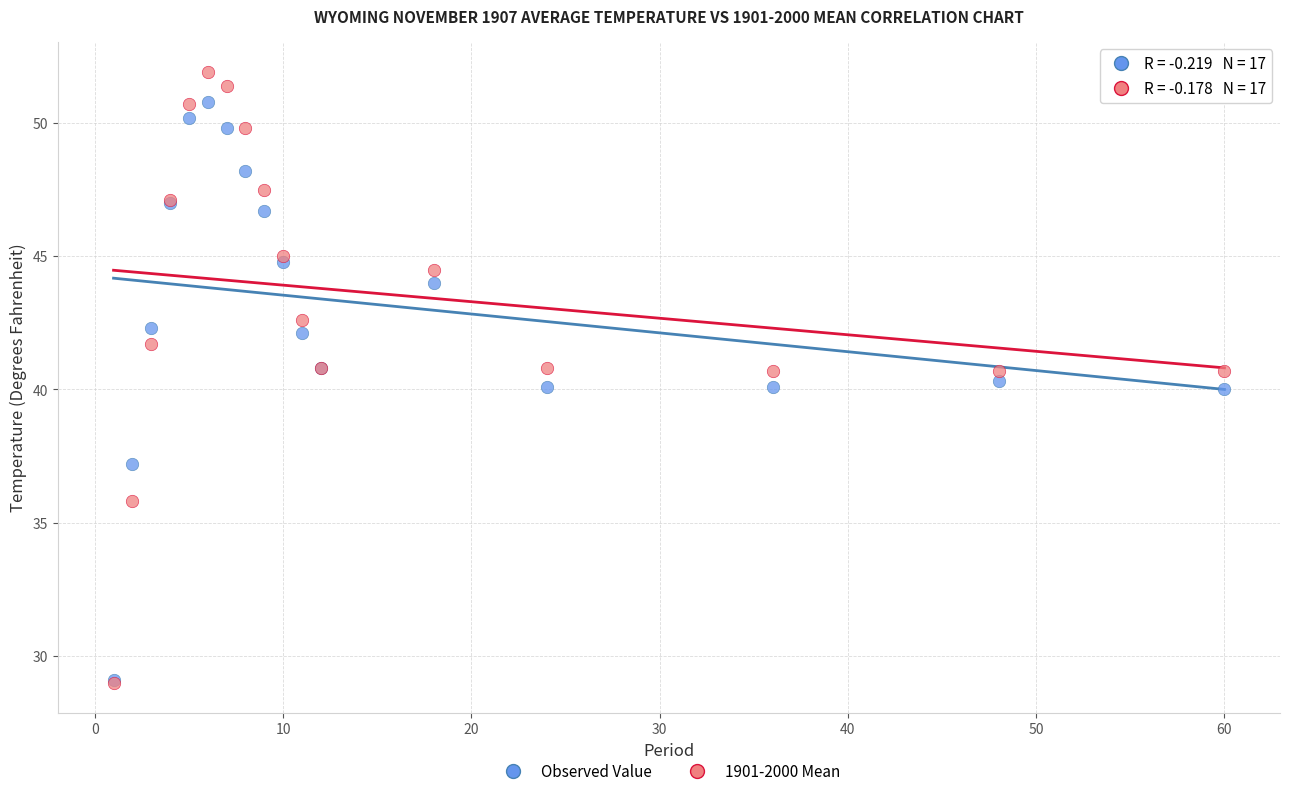

What are all the series names shown in the legend?

Observed Value, 1901-2000 Mean